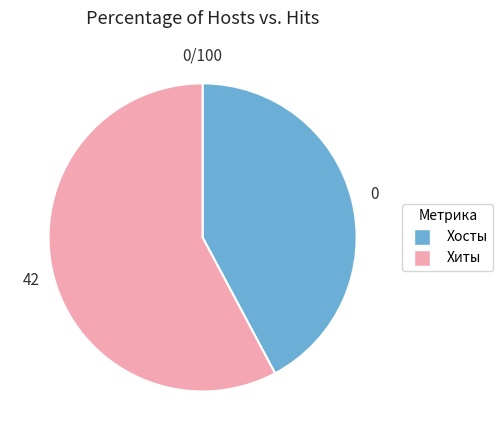

Rank the categories by value from highest to lowest.

Хиты, Хосты